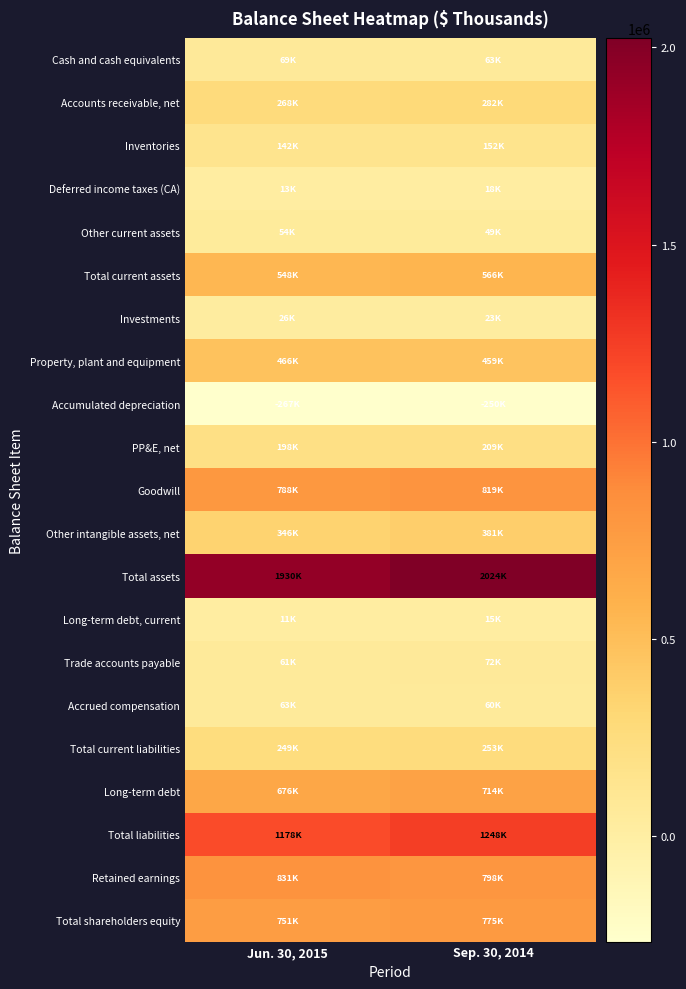

Which series changed the most between Jun. 30, 2015 and Sep. 30, 2014?

Total assets